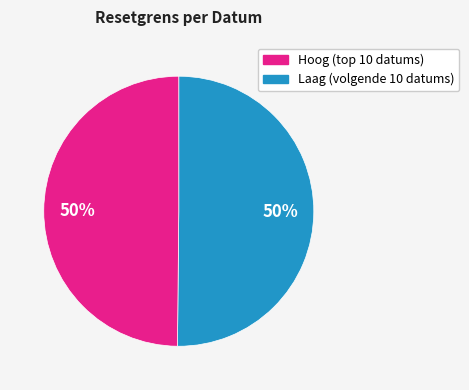

To the nearest percent, what is the average slice percentage?

50%